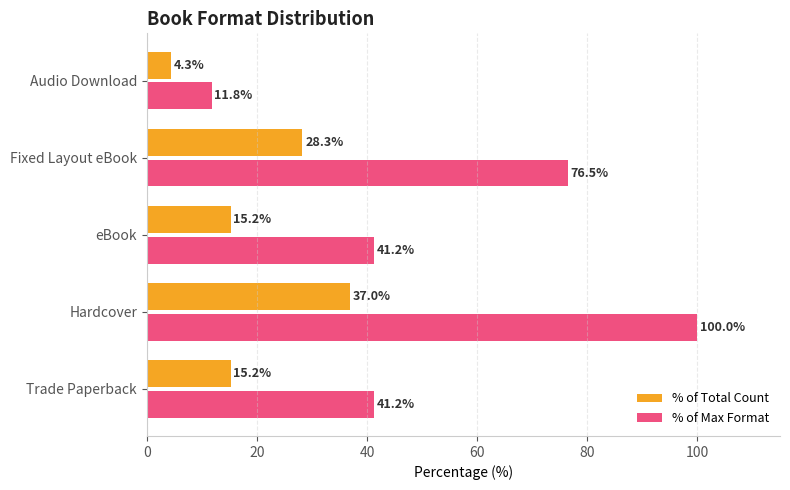

Is it true that % of Total Count equals 4.3 at Audio Download?

True